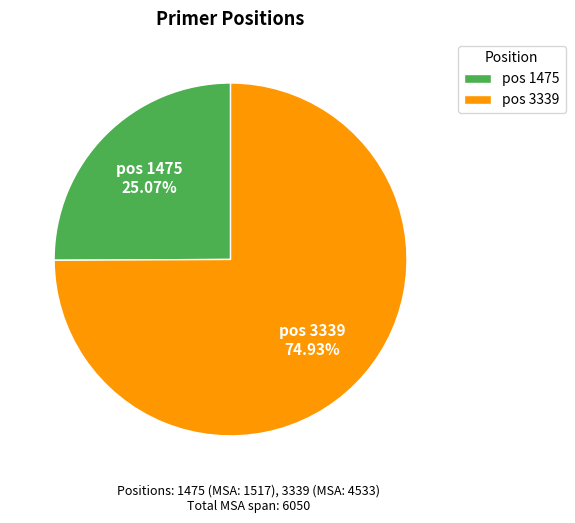

Which category has the biggest portion of the pie?

pos 3339